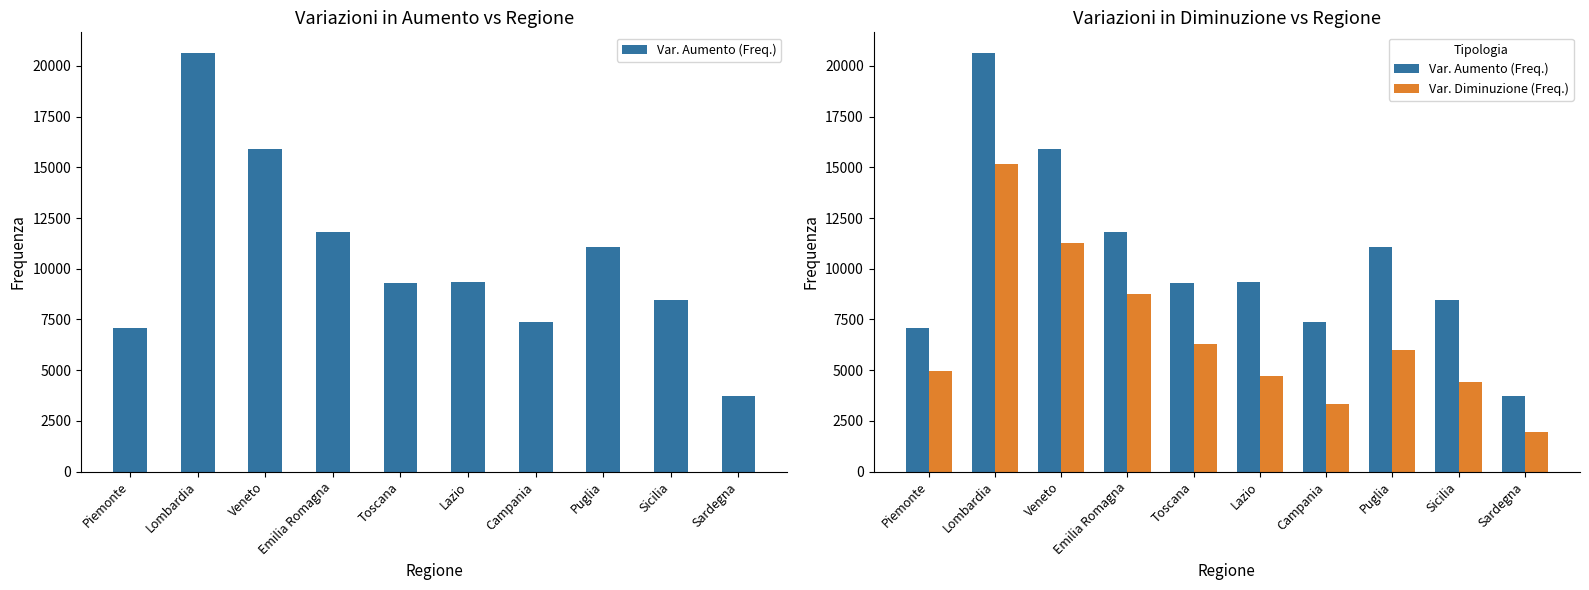

What is the average value of the Var. Aumento (Freq.) series?

10467